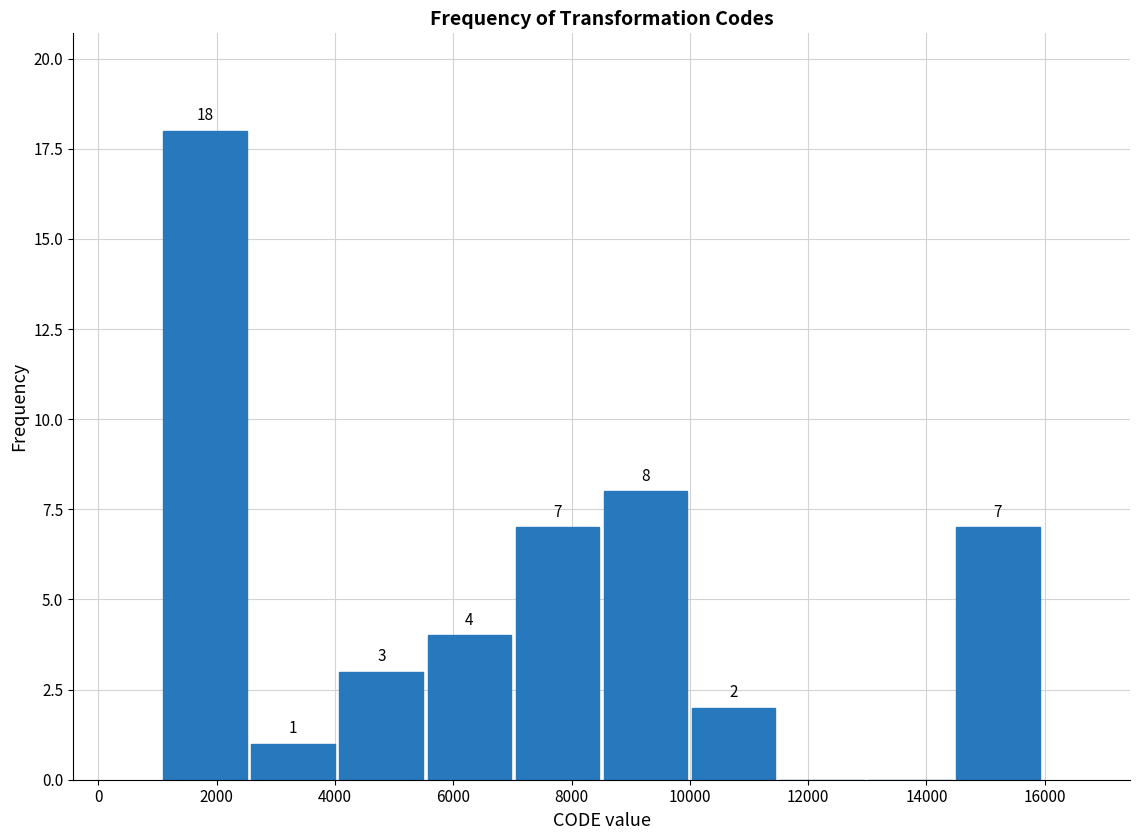

Over which range of the x-axis is the bar tallest?

1000 to 2600